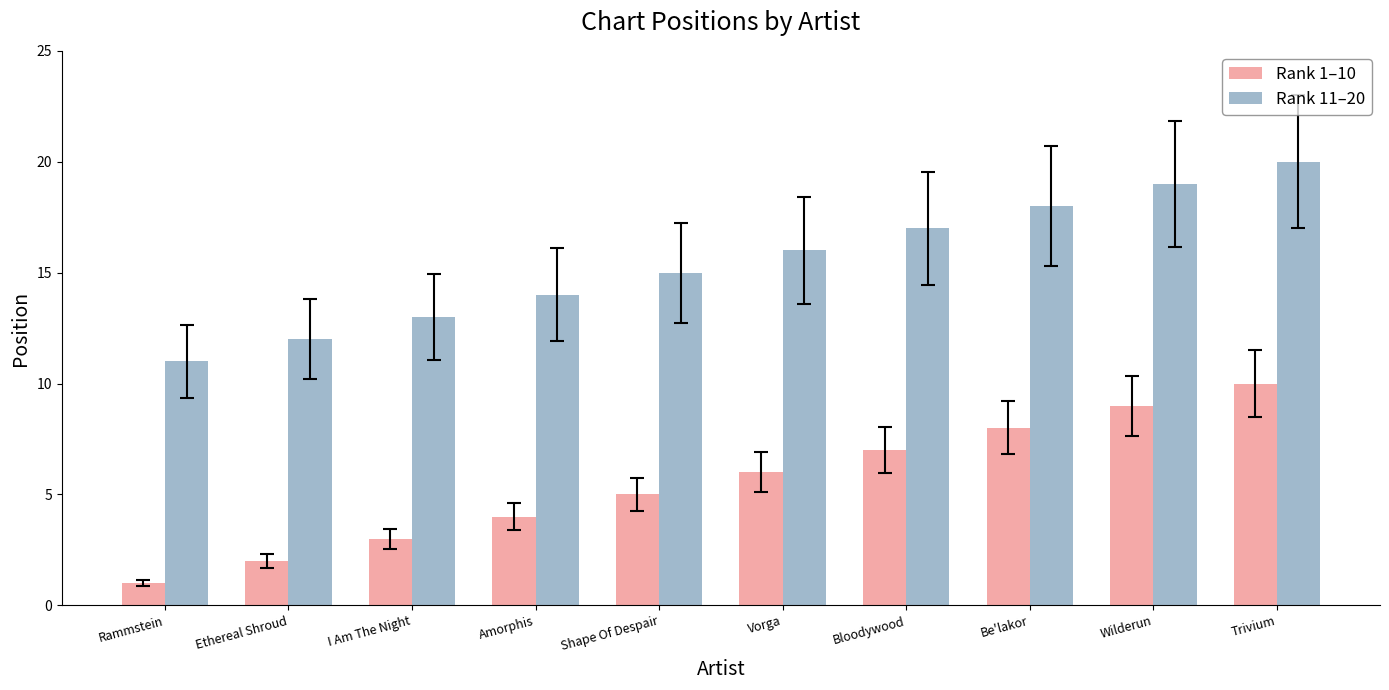

What is the average value of the Rank 11–20 series?

16